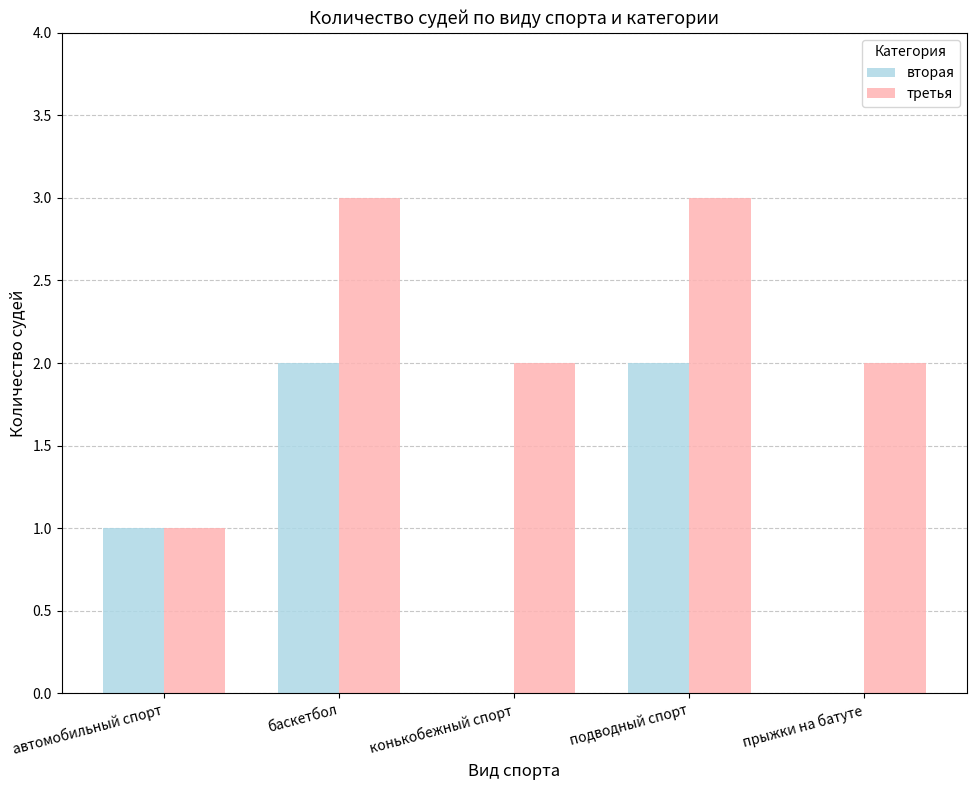

What is the greatest value displayed?

3